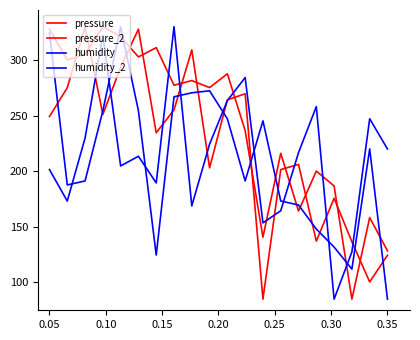

Rank the series by their maximum value, from lowest to highest.

pressure, pressure_2, humidity, humidity_2